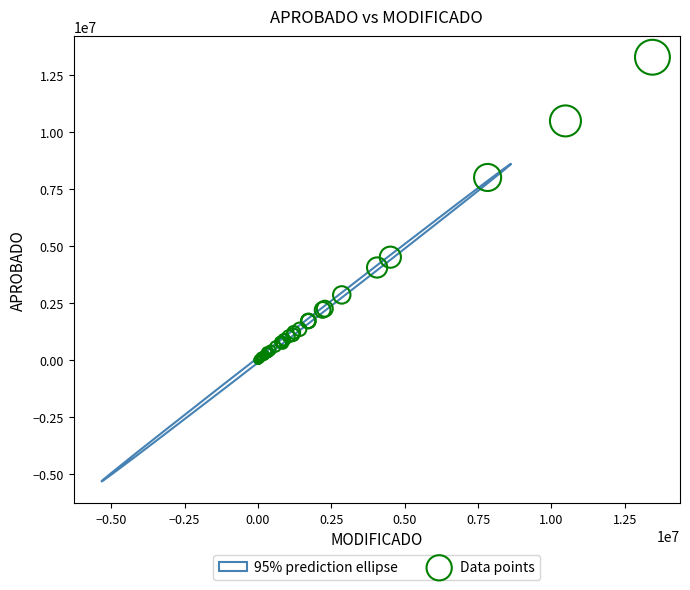

What Y value in the scatter plot is closest to 6634520?

8000000